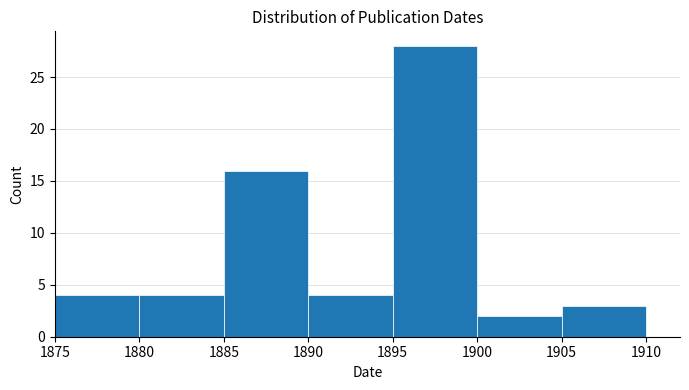

Which range on the x-axis has the tallest bar?

1895 to 1900